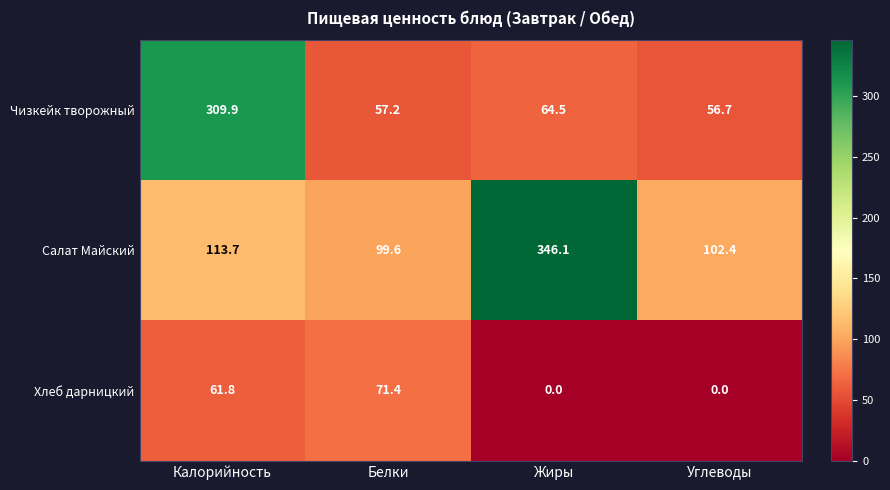

List the series in order of their peak value, highest first.

Салат Майский, Чизкейк творожный, Хлеб дарницкий